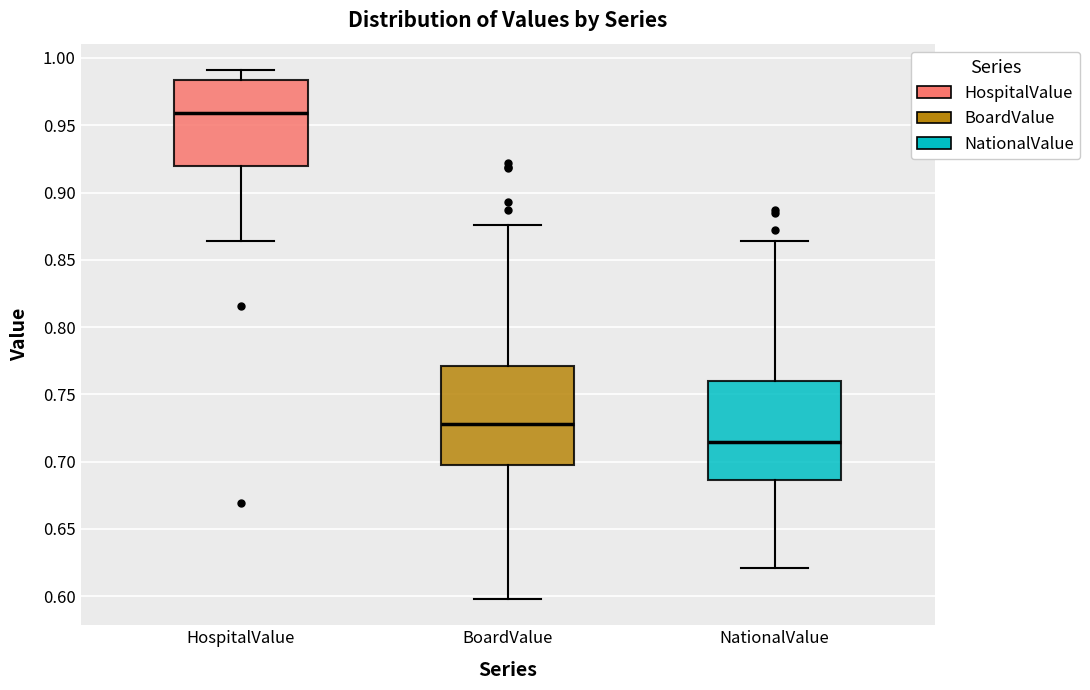

Reading left to right, transcribe this box plot: for each box, give where its median line is, the range the box spans, and where its two whiskers end, as read against the y-axis. The values are not printed on the chart, so give them approximately, as read against the axis.

HospitalValue: median 0.960, box 0.920 to 0.985, whiskers 0.865 to 0.990
BoardValue: median 0.730, box 0.700 to 0.770, whiskers 0.600 to 0.875
NationalValue: median 0.715, box 0.685 to 0.760, whiskers 0.620 to 0.865